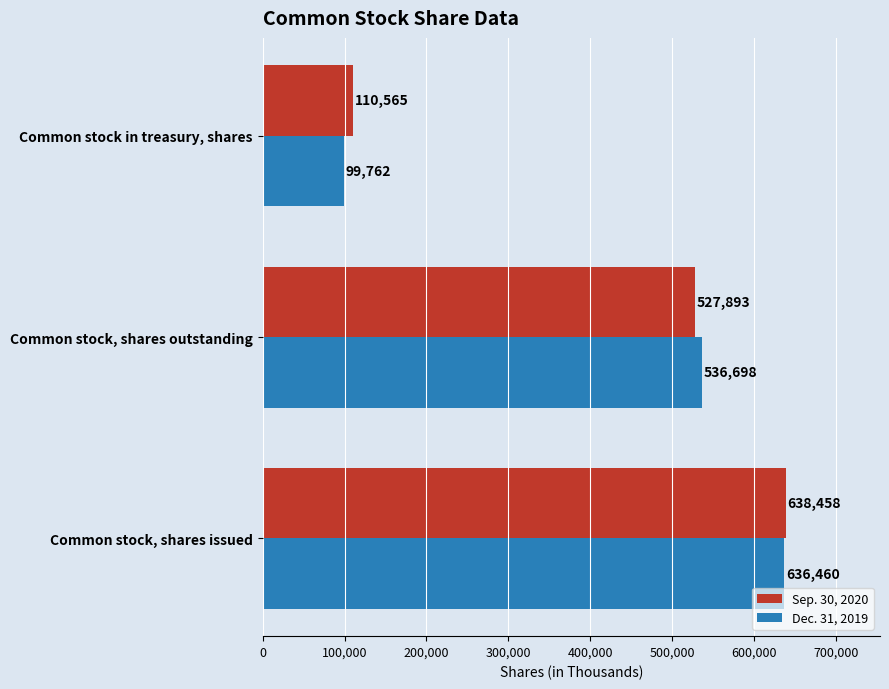

How many series are shown in this chart?

2